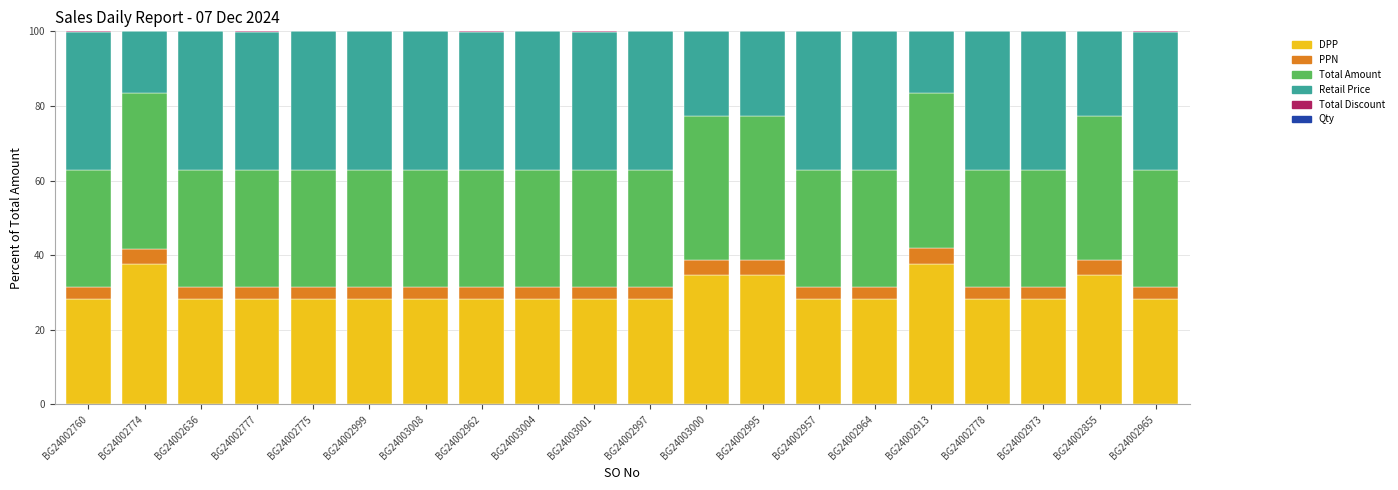

The DPP series shows 28.3 at BG24002760. True or false?

True